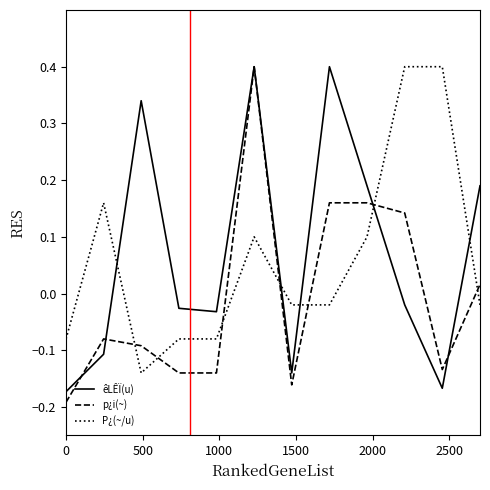

What is the greatest value displayed?

0.4